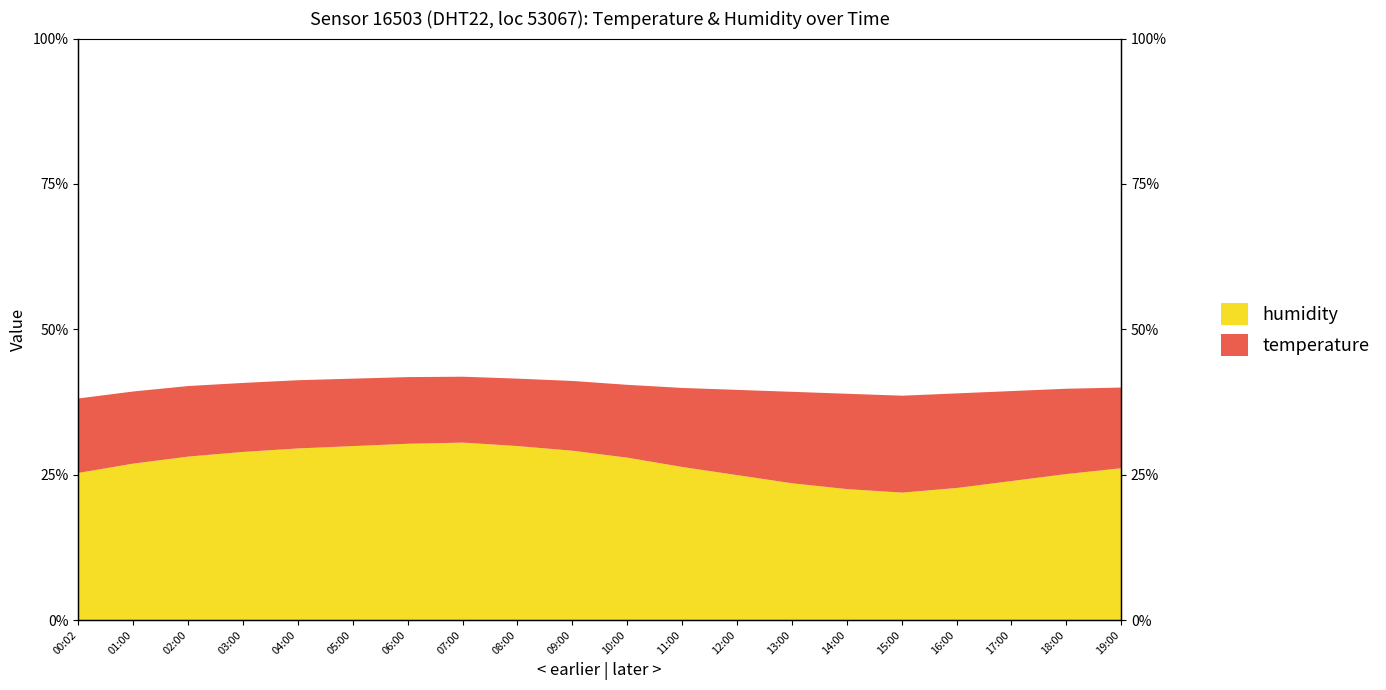

What is the average value?

26.8